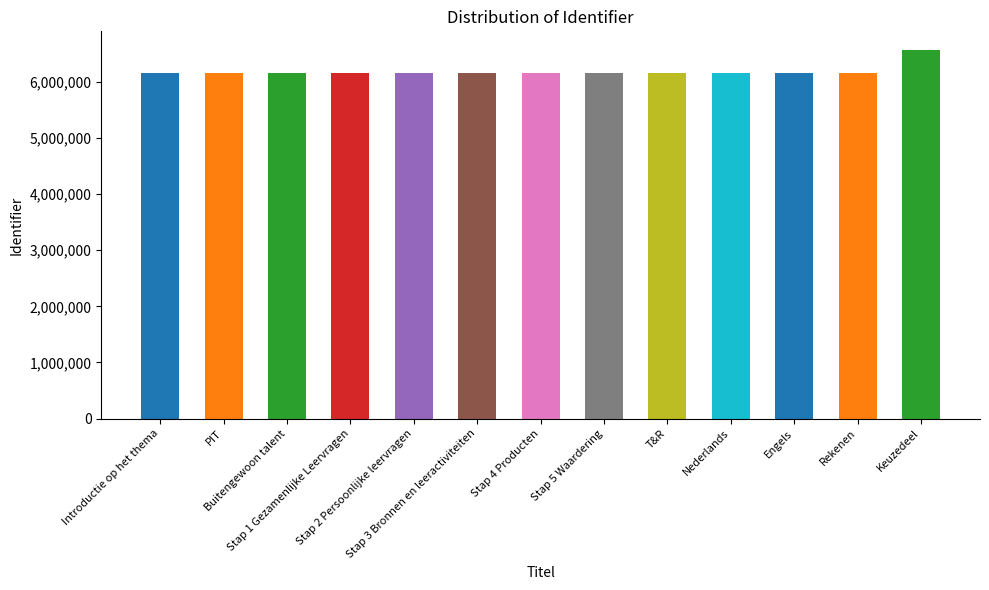

What position from the left is Introductie op het thema?

1